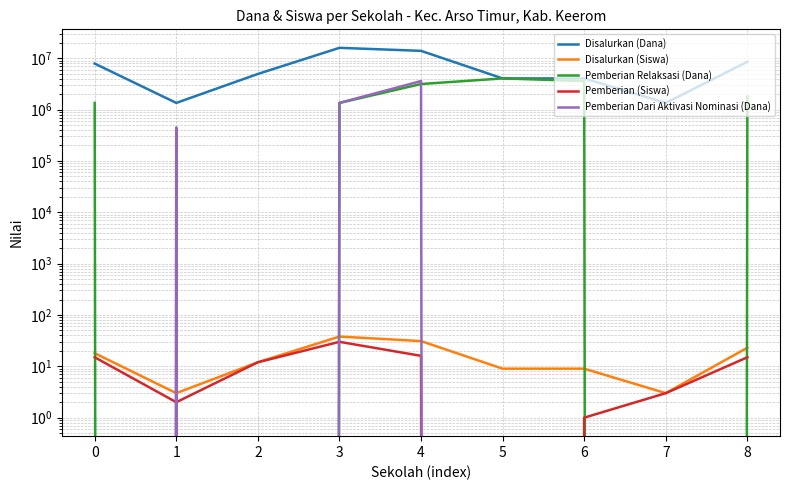

How many data points does each series have?

9